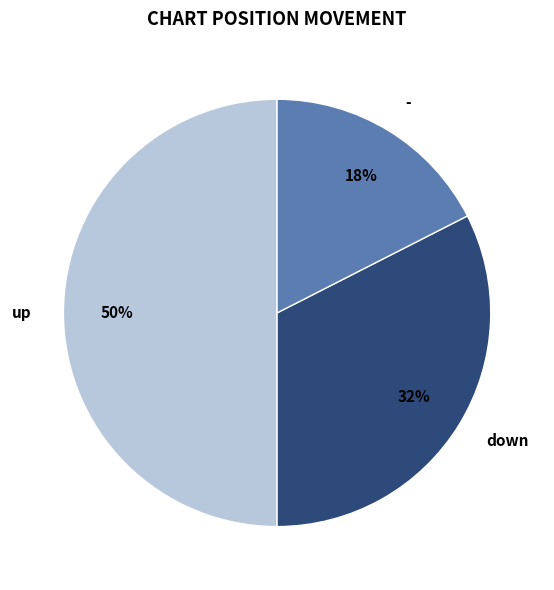

Approximately how many times larger is the value at down compared to up?

0.7